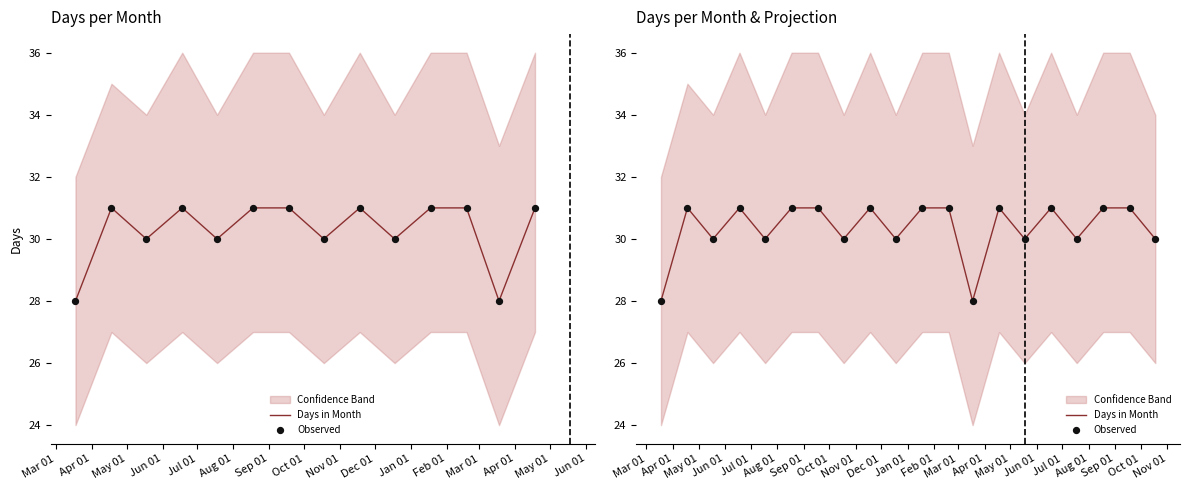

At how many categories does at least one series exceed 28?

18